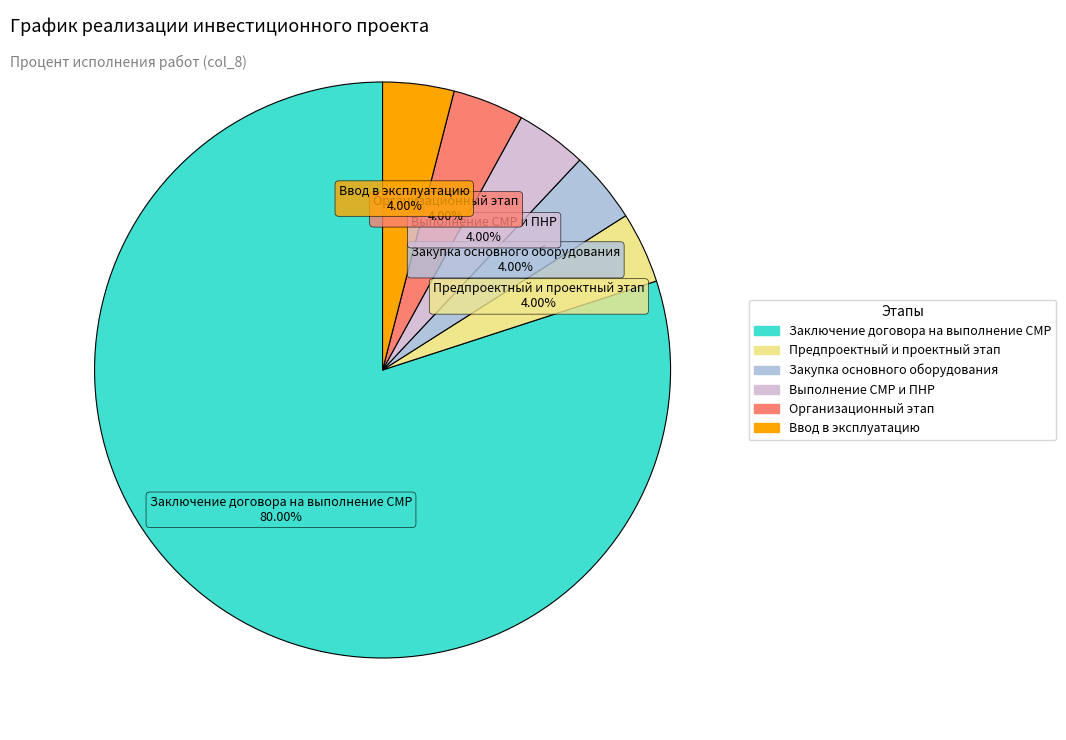

Does any single category account for the majority?

Yes